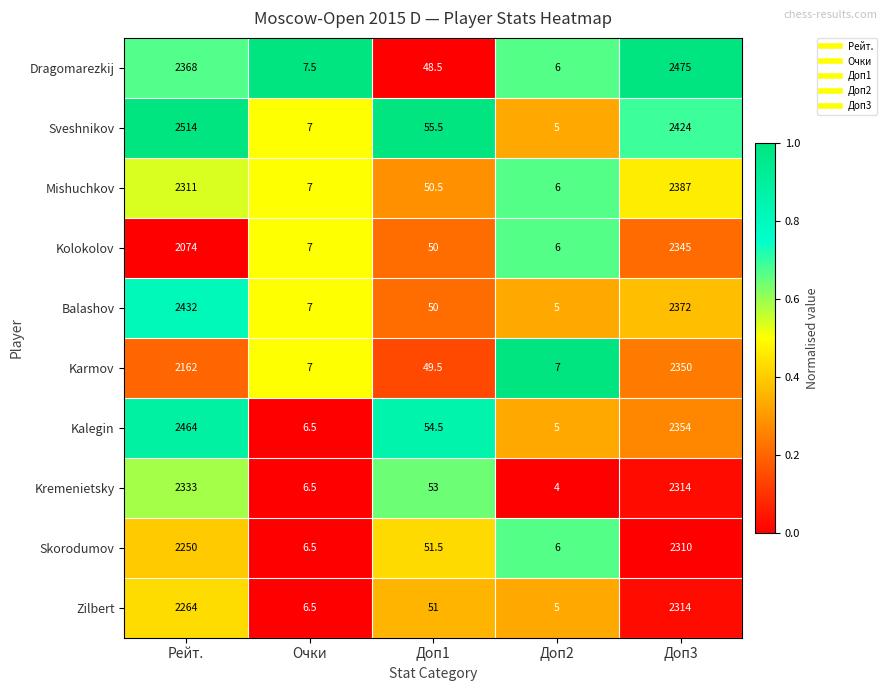

What is the difference between the highest and lowest values at Доп1?

7.0